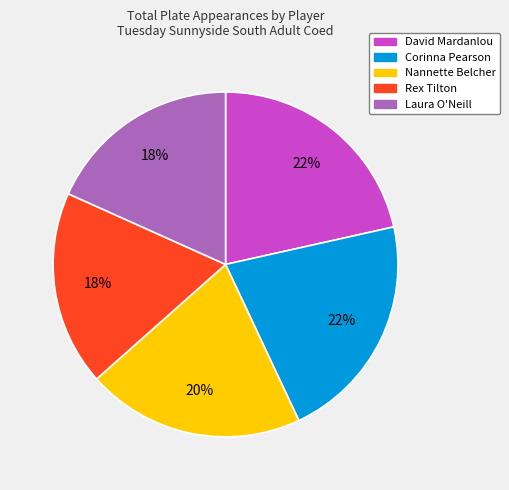

Is there a majority slice in this chart?

No